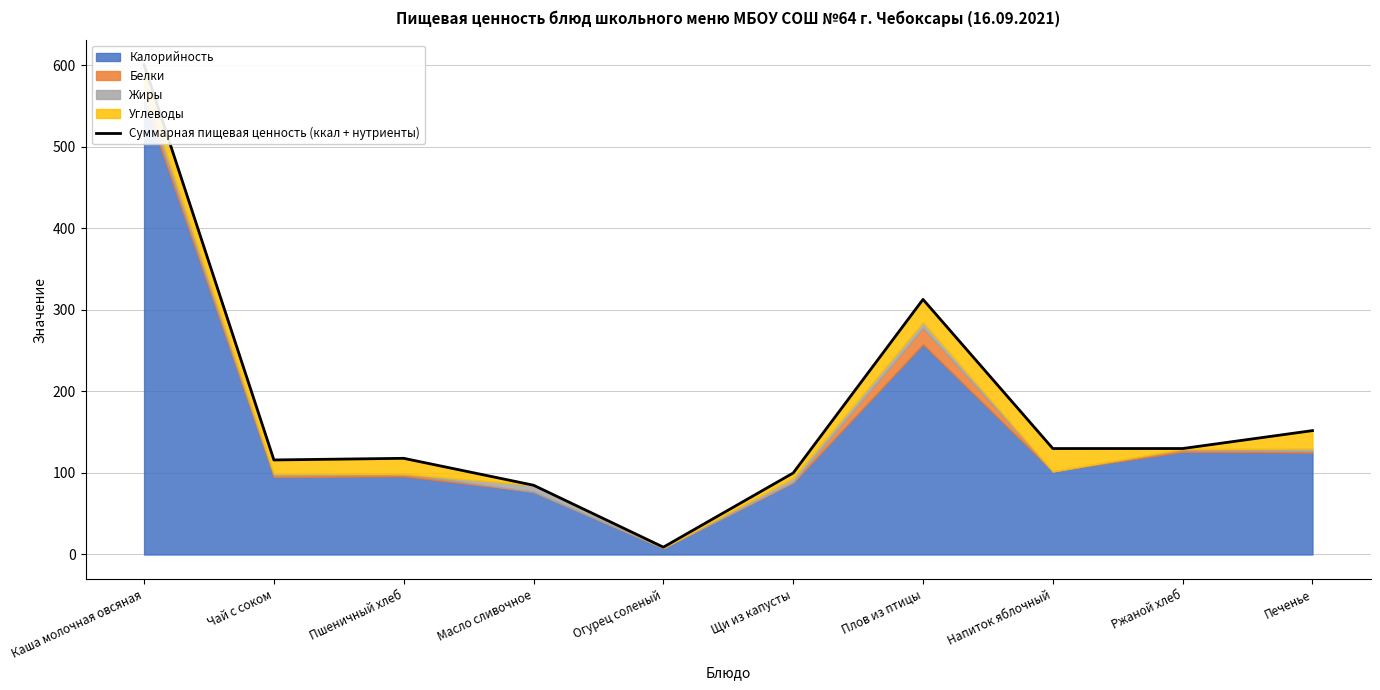

Does the chart have visible grid lines?

Yes